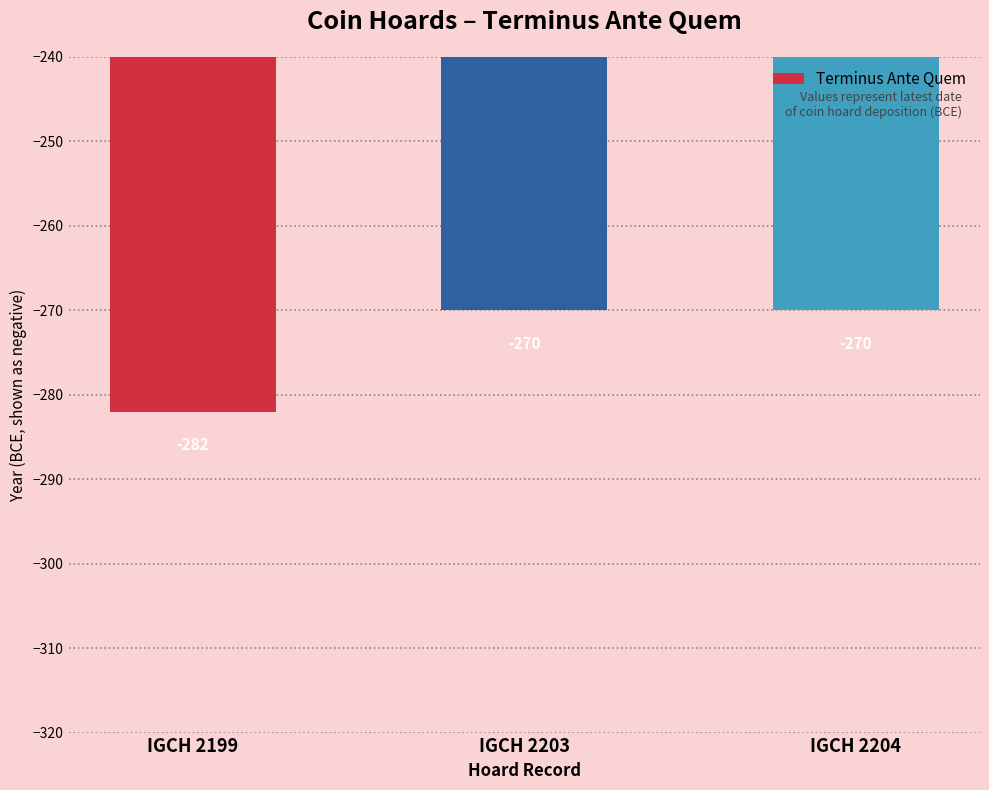

What is the difference between the values at IGCH 2199 and IGCH 2203?

12